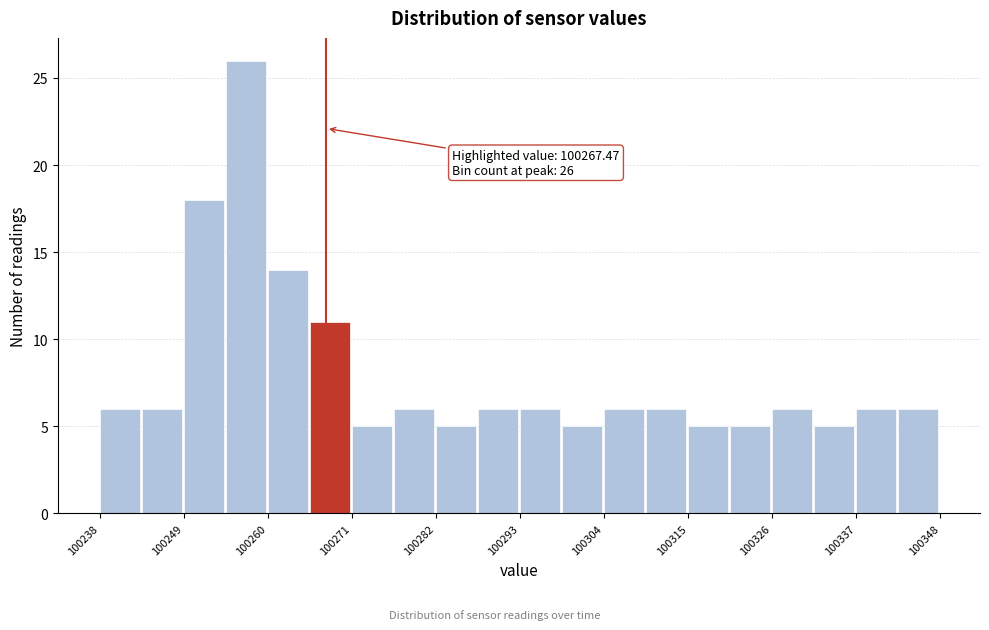

Around what value on the x-axis is the tallest bar? Give the approximate position of its centre, as read against the axis.

100256